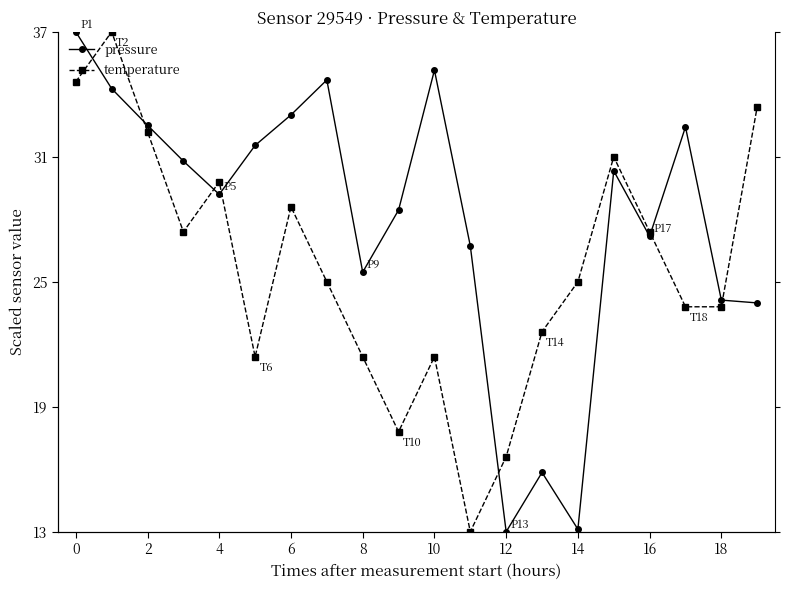

At which category does the chart reach its minimum across all series?

12